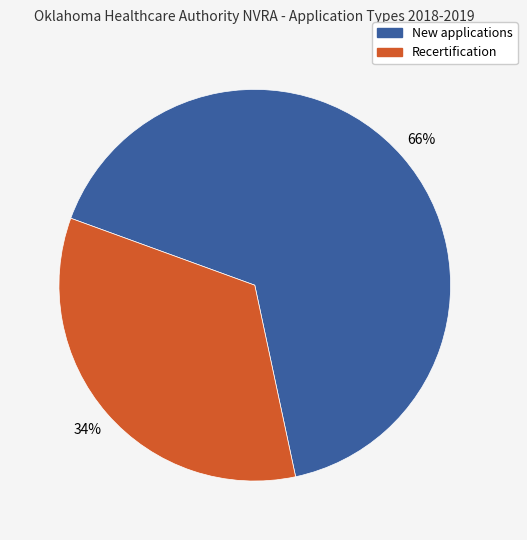

What is the ratio of the value at New applications to the value at Recertification?

1.9